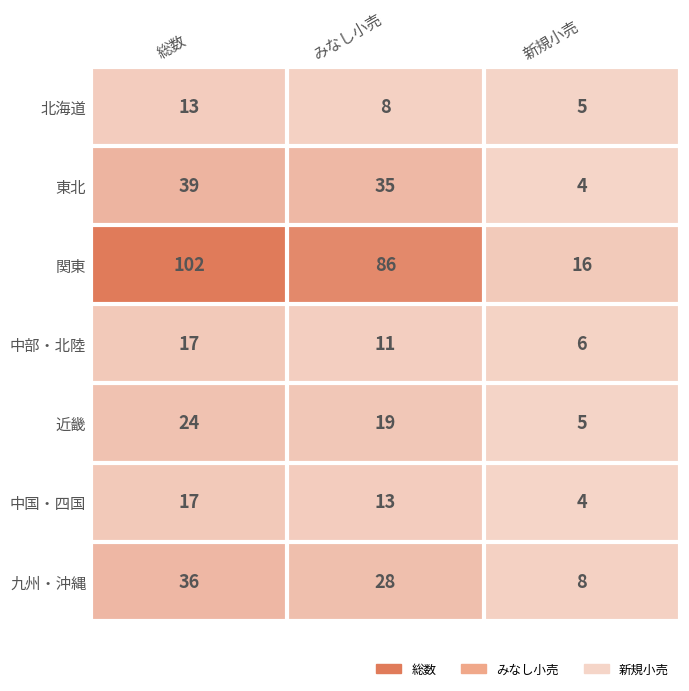

At which category is the sum across all series the highest?

総数